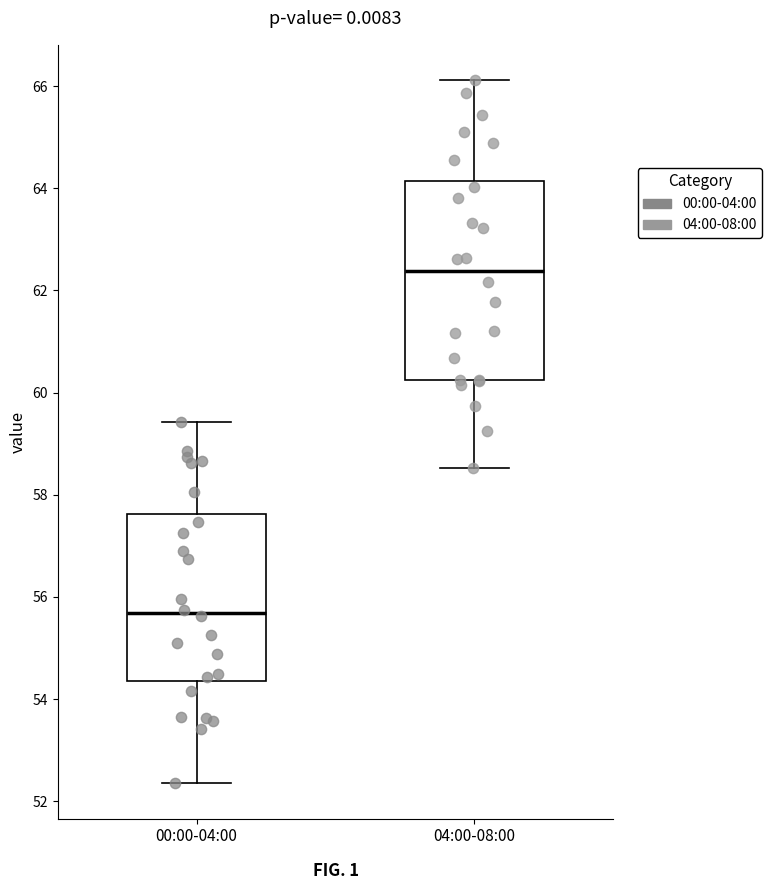

Where does the lower whisker of the box for 04:00-08:00 end on the y-axis? The values are not printed on the chart, so give them approximately, as read against the axis.

58.6